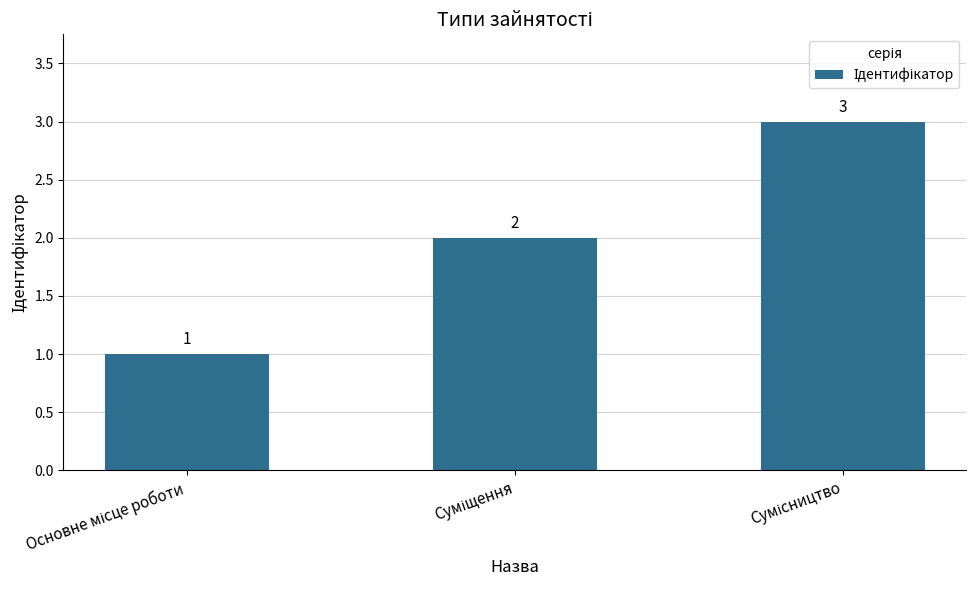

What is the average value?

2